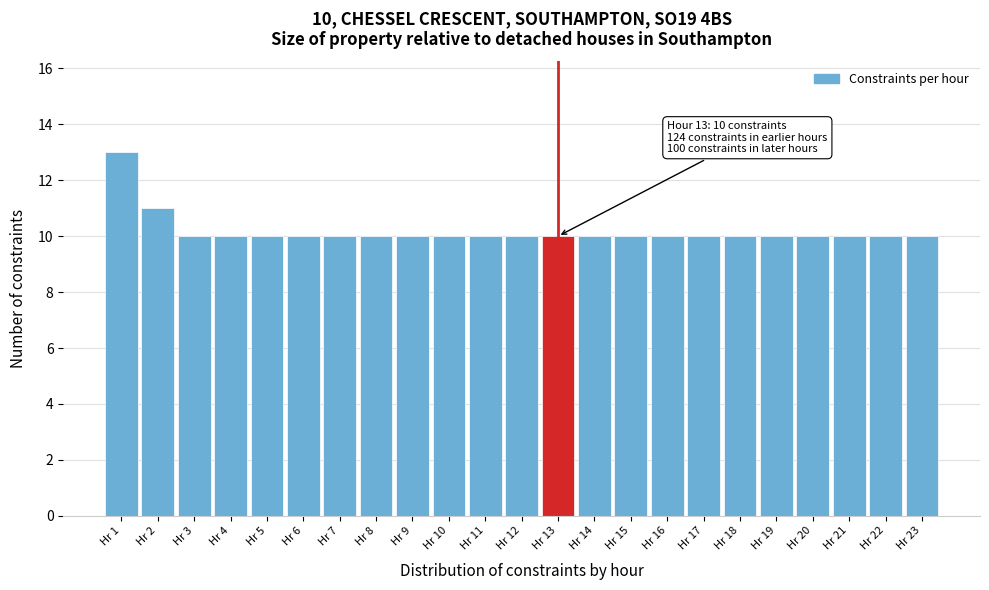

Reading right to left, extract all data points from this chart.

10	10	10	10	10	10	10	10	10	10	10	10	10	10	10	10	10	10	10	10	10	11	13